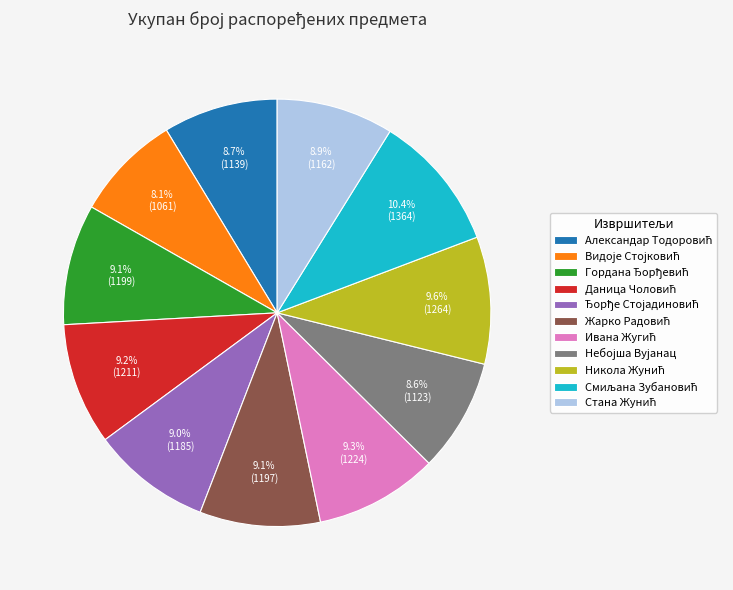

Count the number of slices in the pie.

11